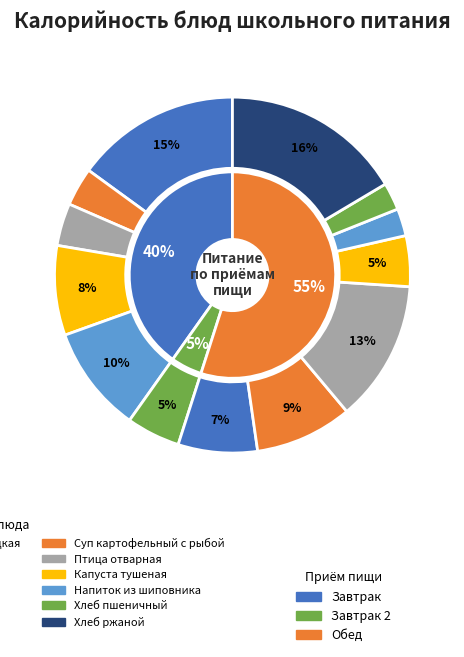

Does any single category account for the majority?

No